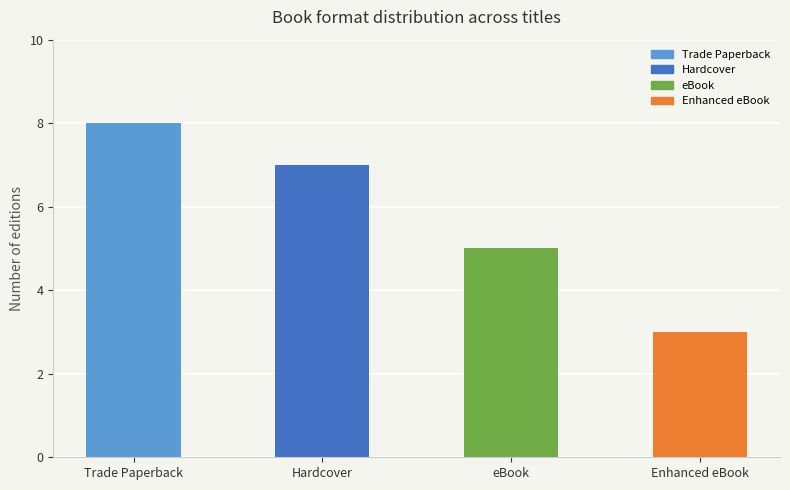

What position from the left is Trade Paperback?

1